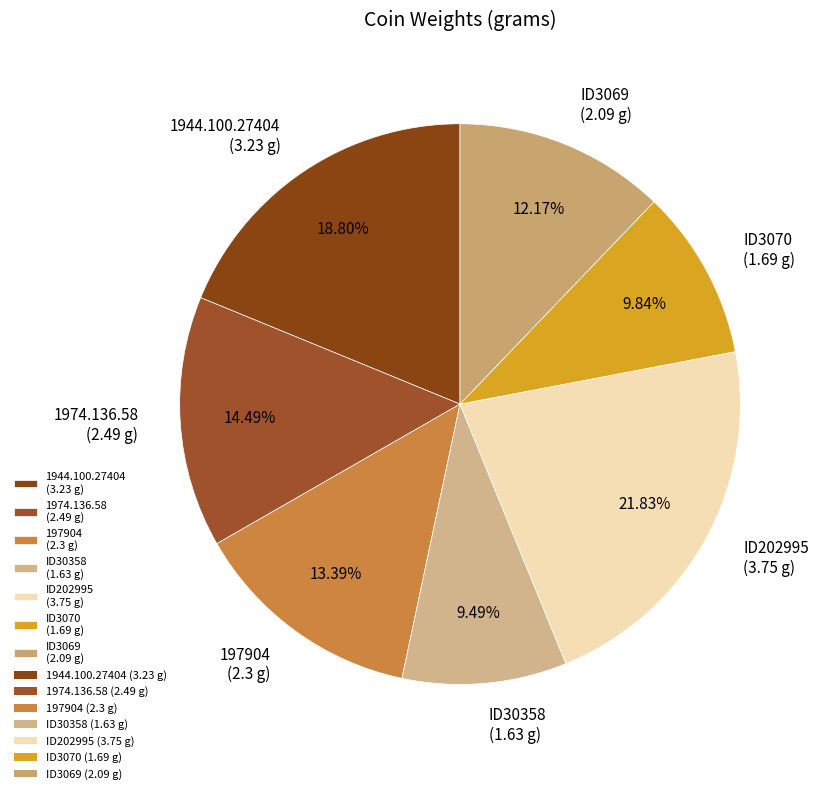

To the nearest percent, what is the difference between the largest and smallest slice percentages?

12%